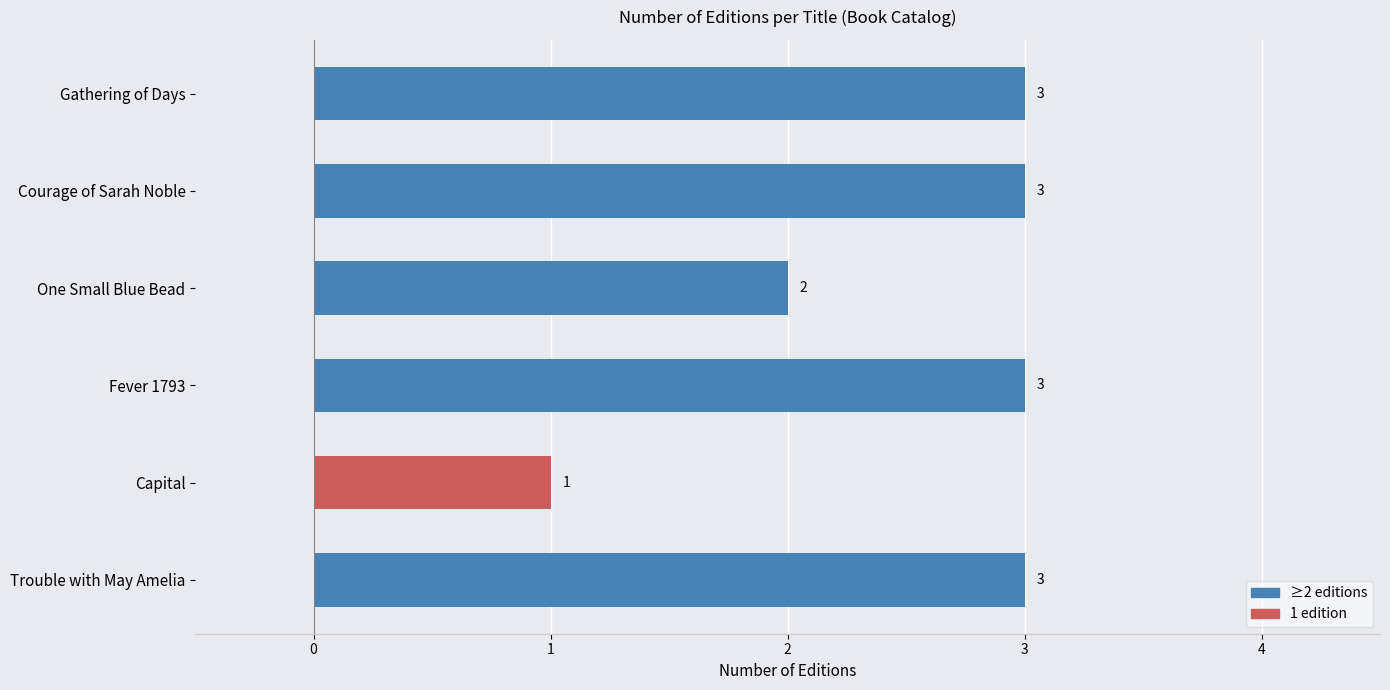

Reading top to bottom, what are all the values shown in this chart?

3	3	2	3	1	3